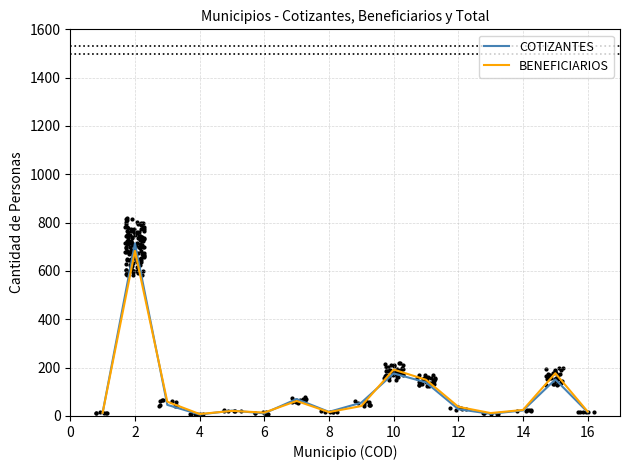

What are all the series names shown in the legend?

COTIZANTES, BENEFICIARIOS